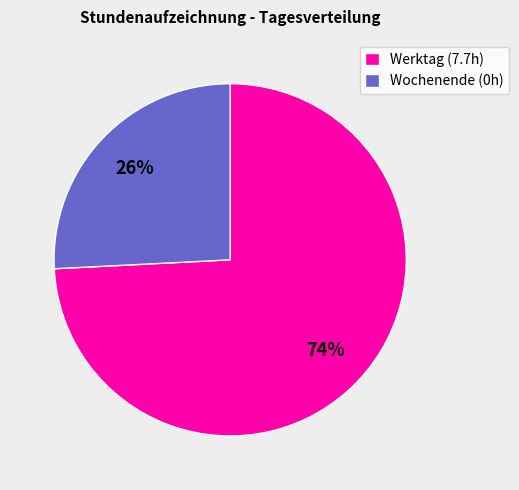

To the nearest percent, what is the difference between the largest and smallest slice percentages?

48%